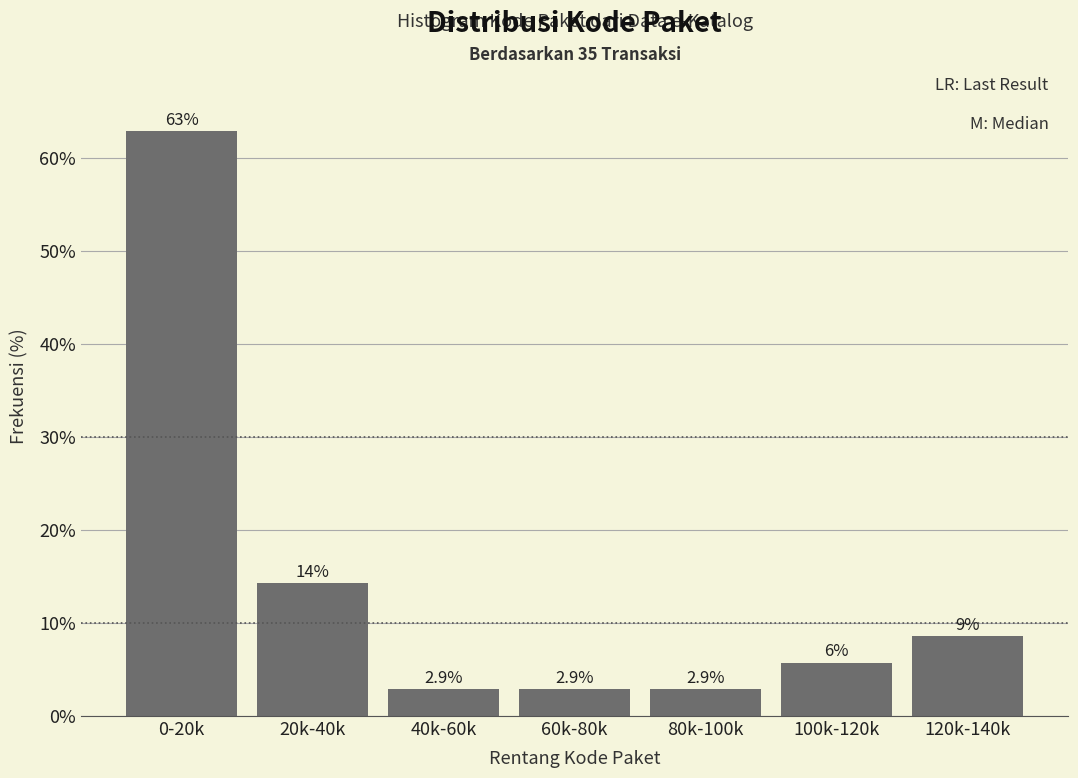

Reading right to left, what are all the values shown in this chart?

120k-140k=8.6	100k-120k=5.7	80k-100k=2.9	60k-80k=2.9	40k-60k=2.9	20k-40k=14.3	0-20k=62.9